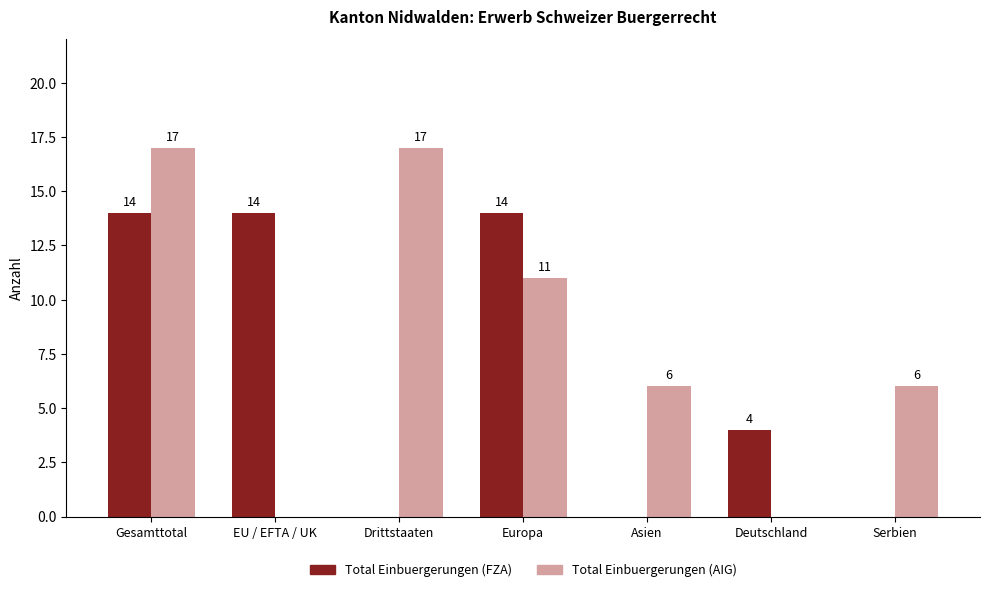

The value of Total Einbuergerungen (FZA) at Asien is -7. True or false?

False